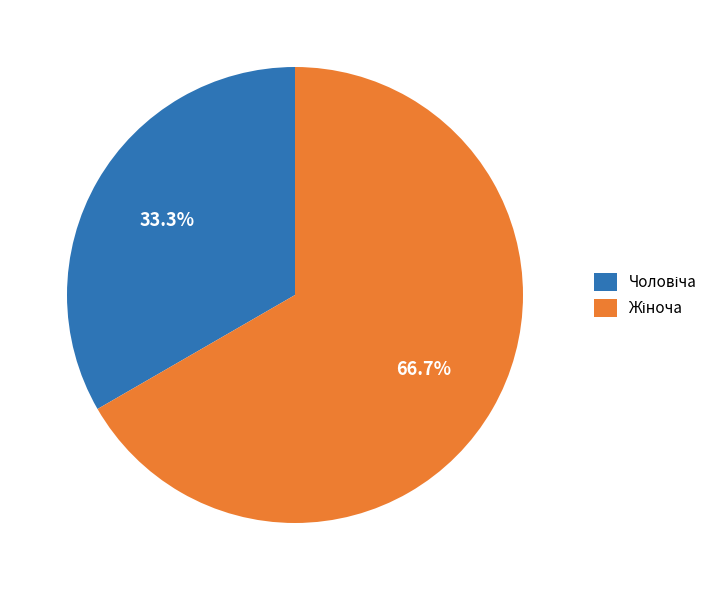

Does any single category account for the majority?

Yes